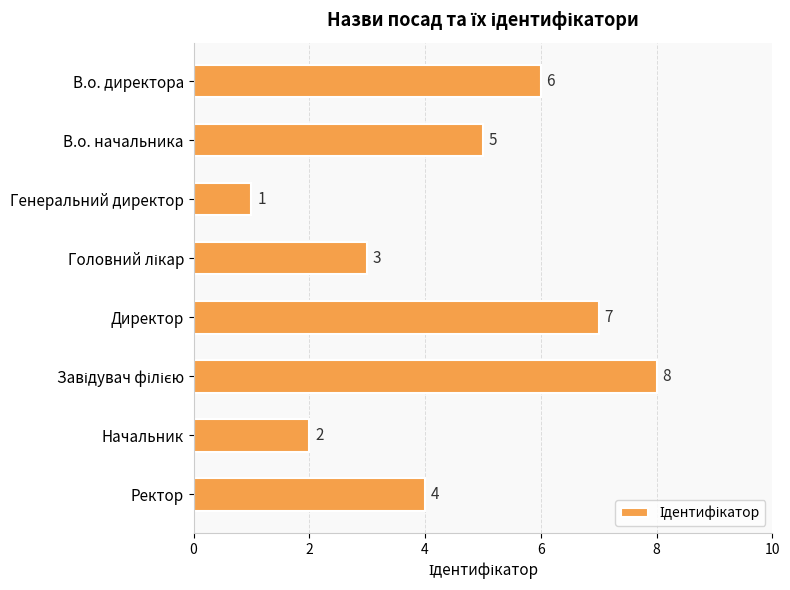

Reading top to bottom, transcribe all the data shown in this chart.

6	5	1	3	7	8	2	4